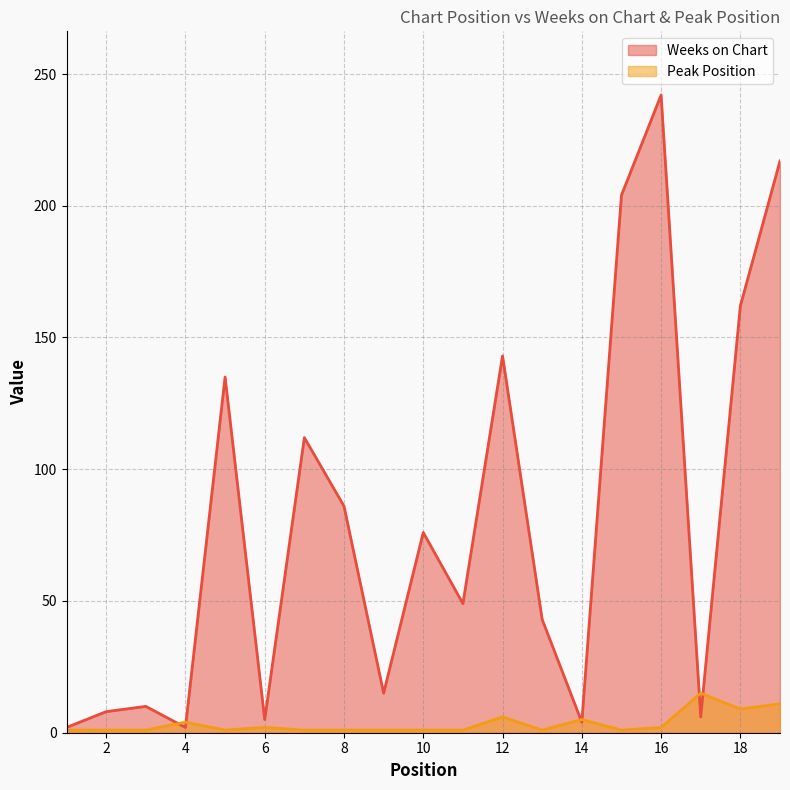

At which category is the sum across all series the highest?

16